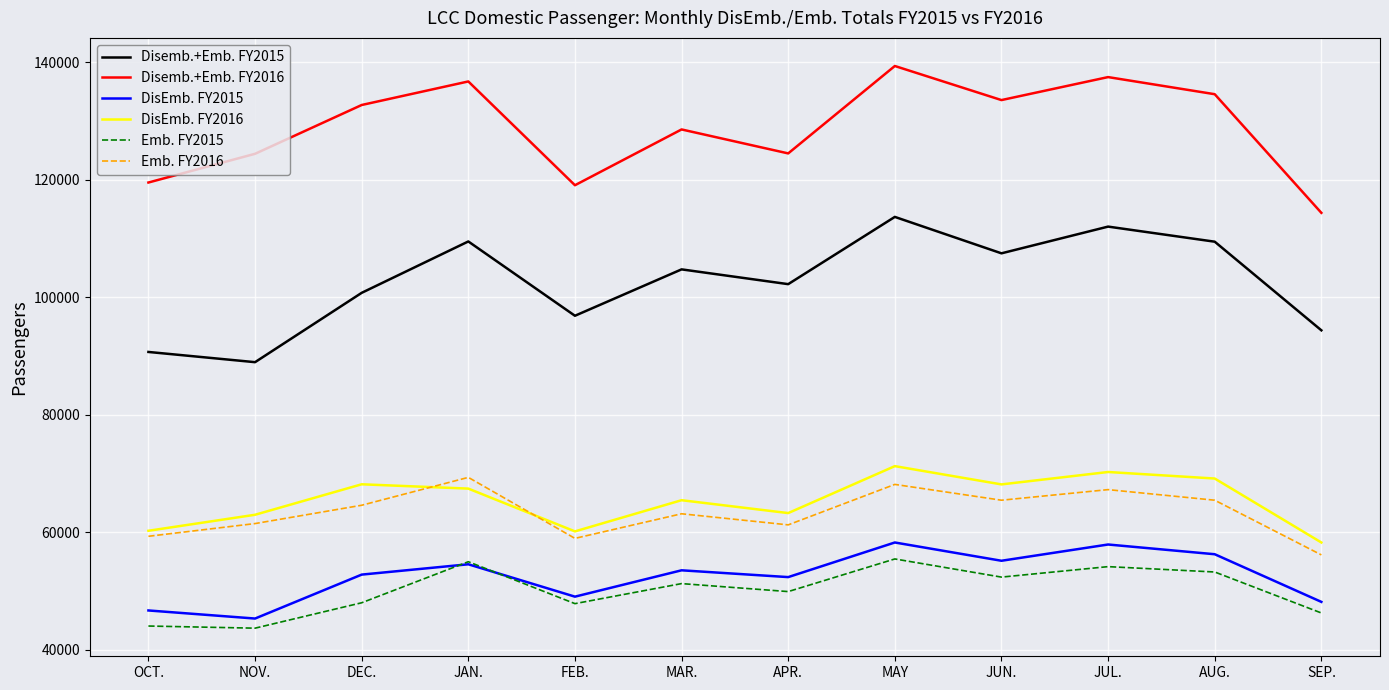

How many interior local valleys does the DisEmb. FY2016 series have?

3